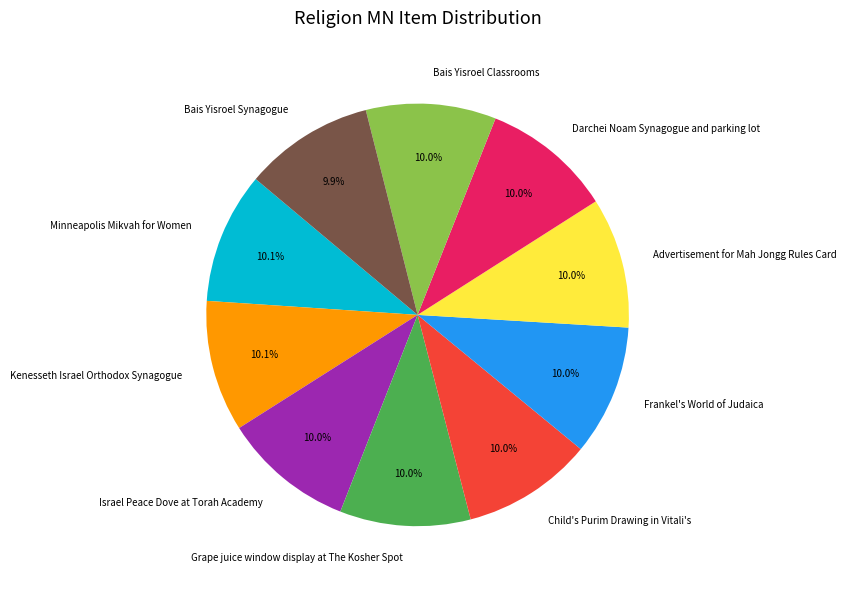

Is there any slice that represents more than half of the pie?

No